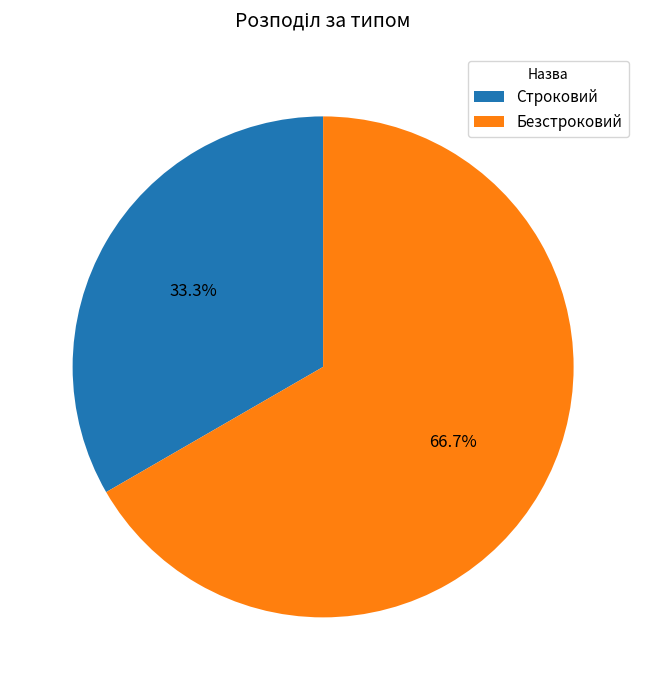

Which has a higher value, Безстроковий or Строковий?

Безстроковий